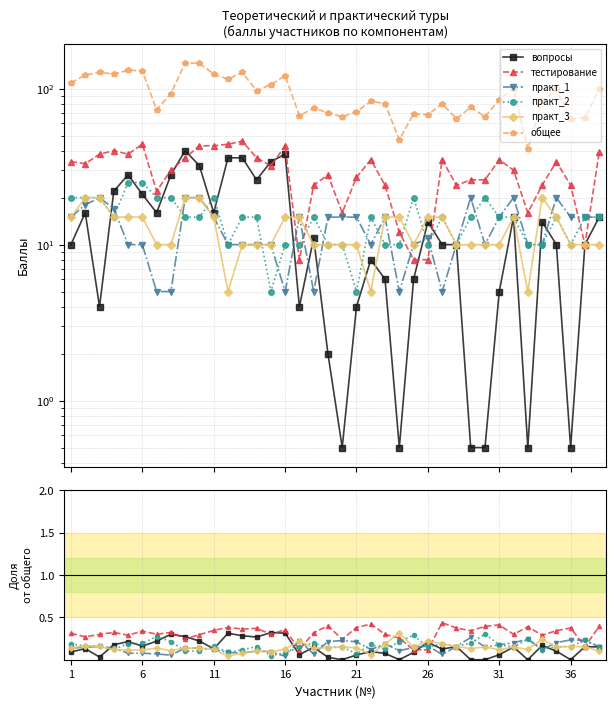

How many lines are shown in the chart?

6